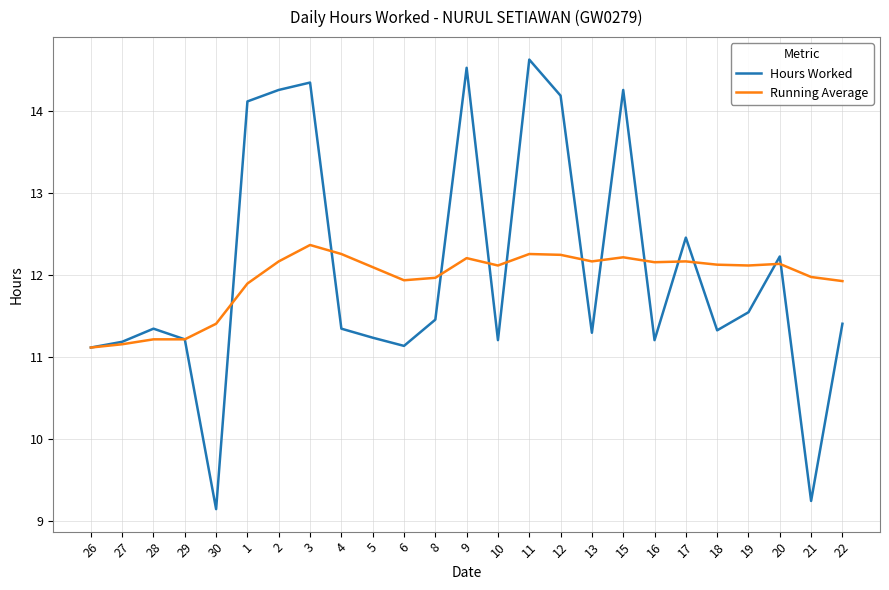

At how many categories does at least one series exceed 9?

25